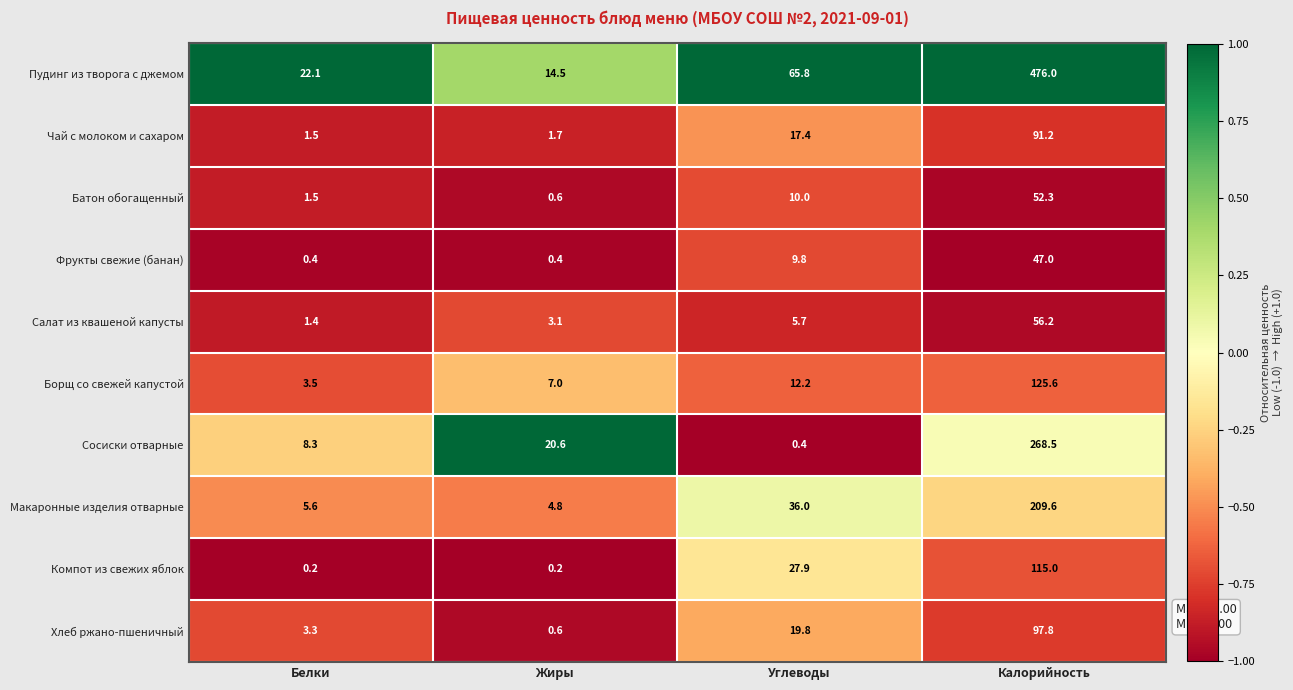

Read the Борщ со свежей капустой value at Углеводы.

12.2